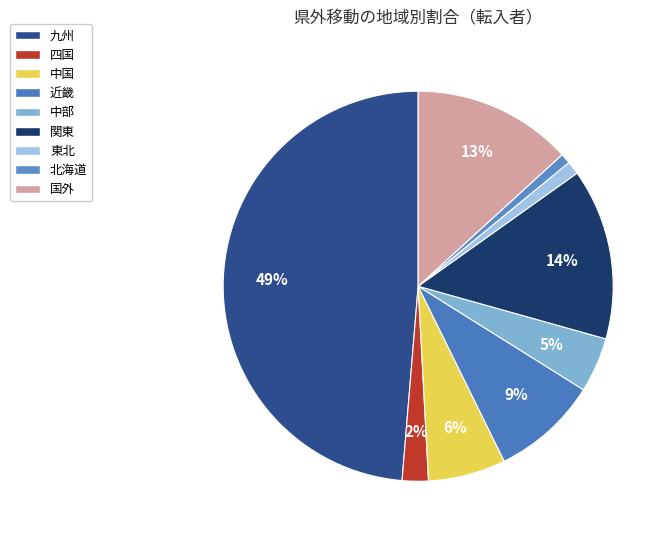

The 北海道 slice represents 1% of the pie. True or false?

True